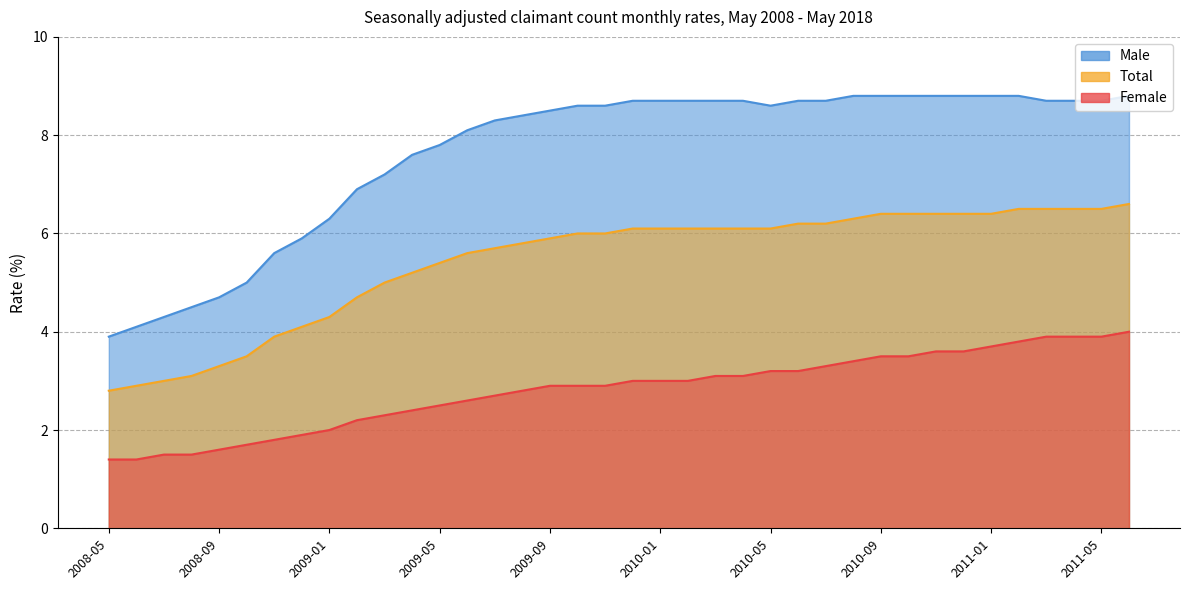

What is the sum of all Female values?

106.7